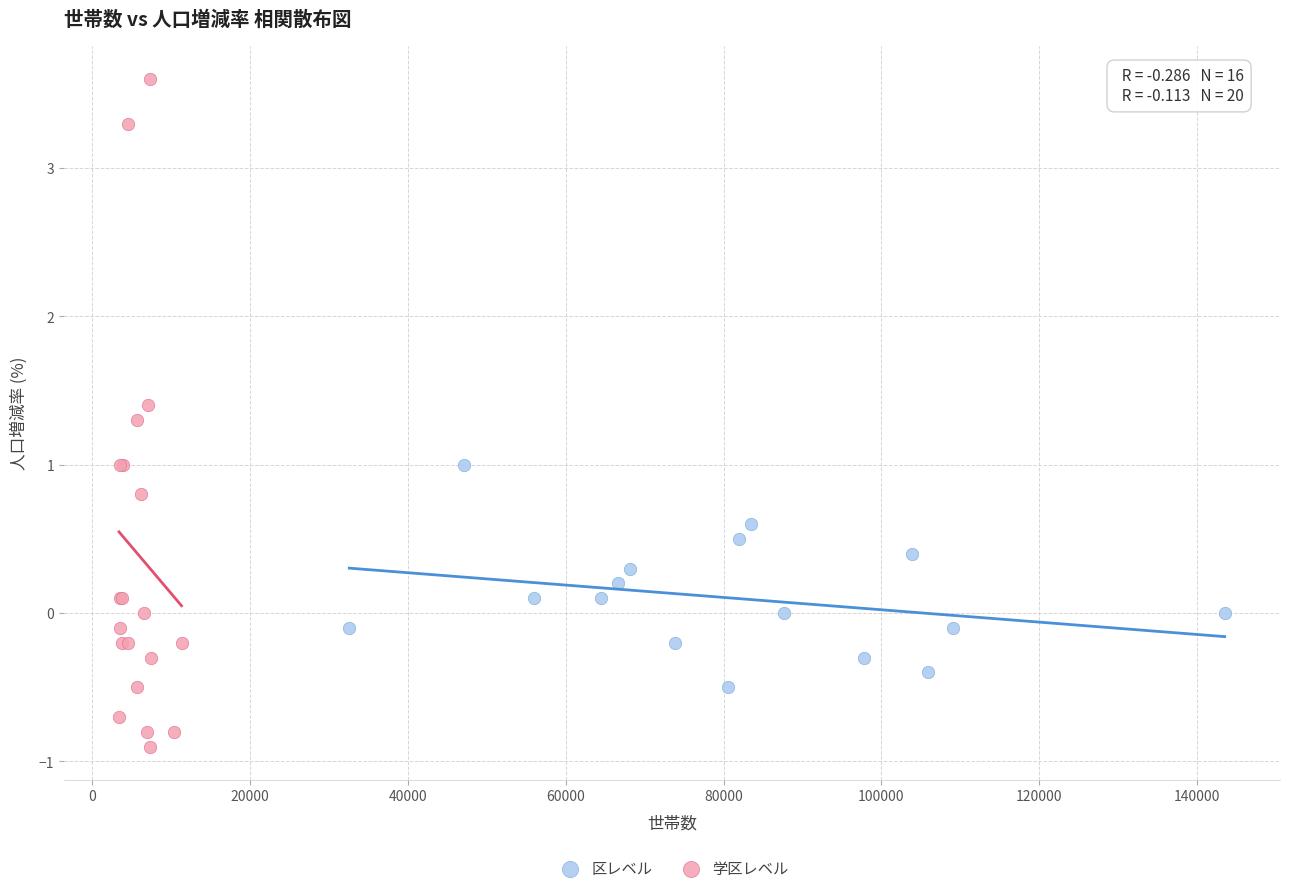

Which series contains the lowest Y value?

学区レベル